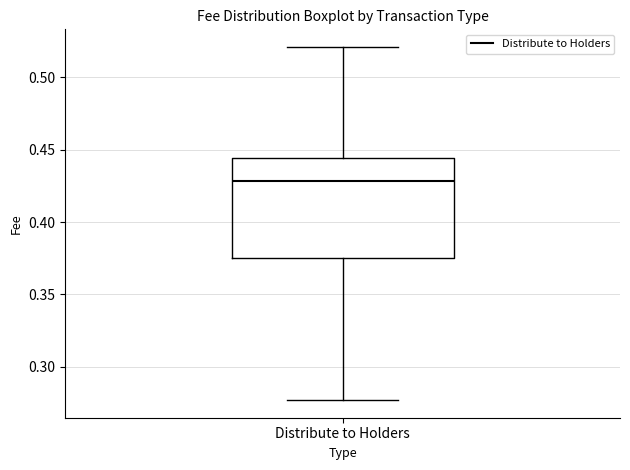

Where does the upper whisker of the box for Distribute to Holders end on the y-axis? The values are not printed on the chart, so give them approximately, as read against the axis.

0.520